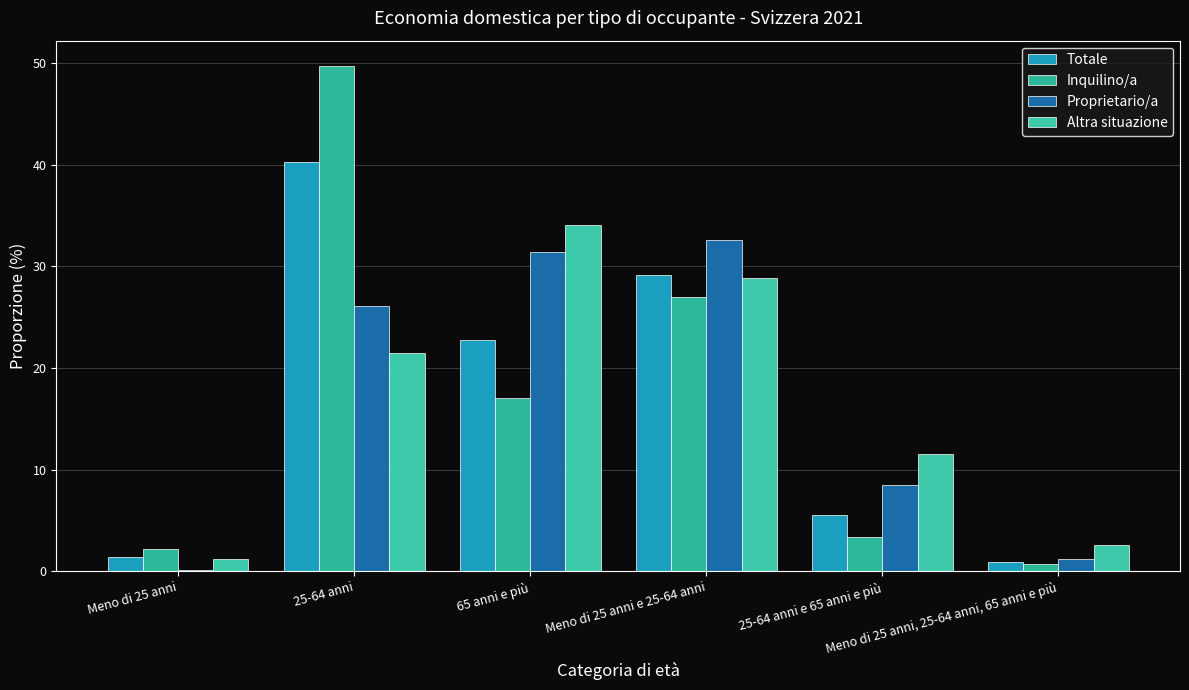

What is the difference between the Totale values at 25-64 anni e 65 anni e più and Meno di 25 anni, 25-64 anni, 65 anni e più?

4.6